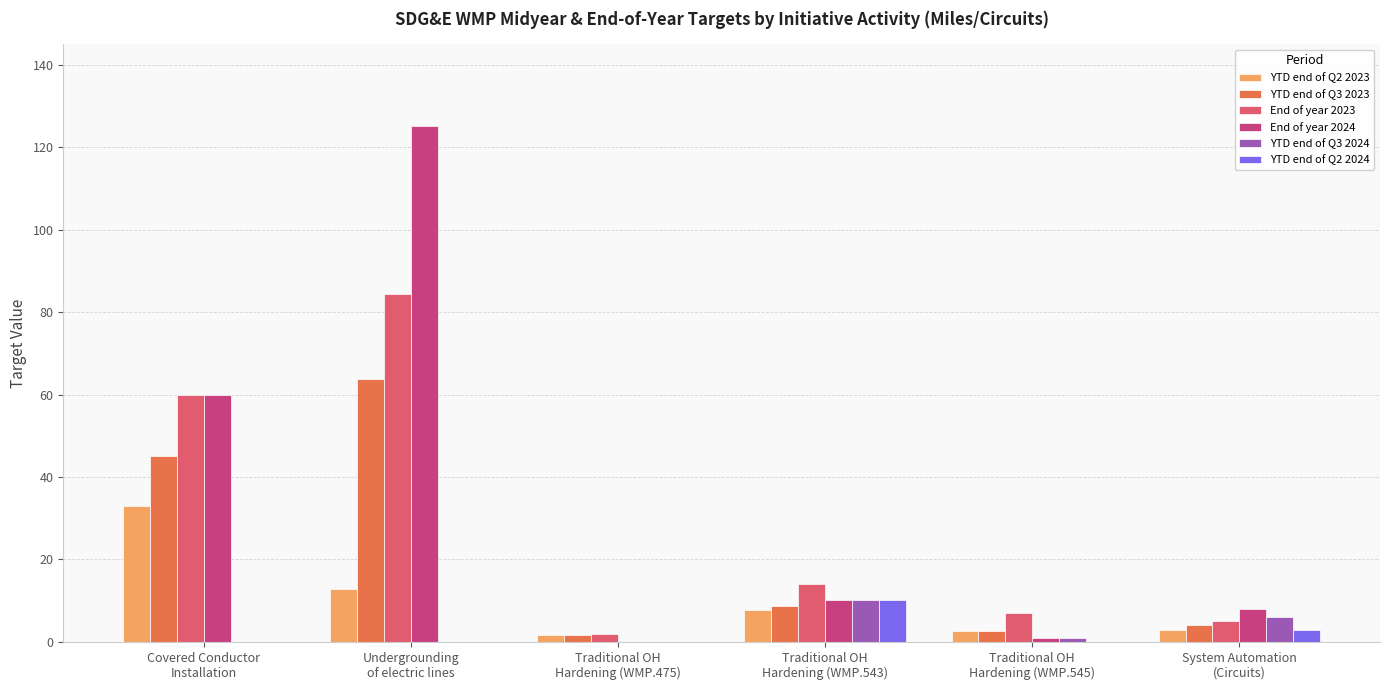

What are all the series names shown in the legend?

YTD end of Q2 2023, YTD end of Q3 2023, End of year 2023, End of year 2024, YTD end of Q3 2024, YTD end of Q2 2024